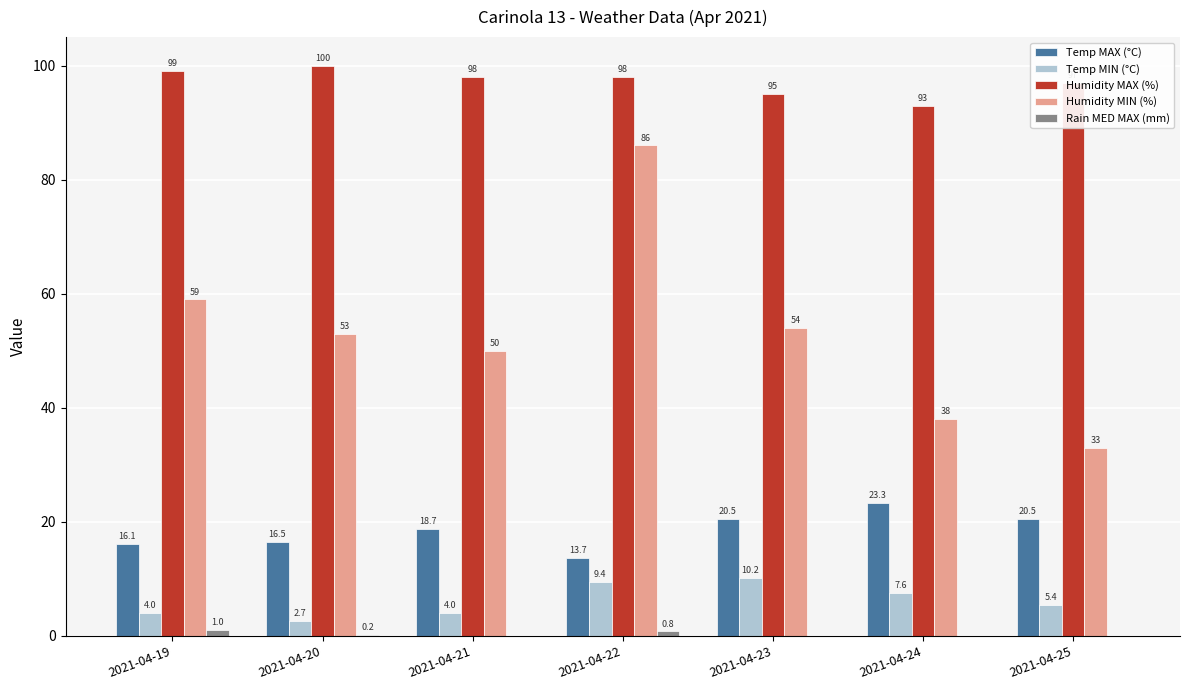

Between 2021-04-21 and 2021-04-24, which series saw the biggest shift?

Humidity MIN (%)